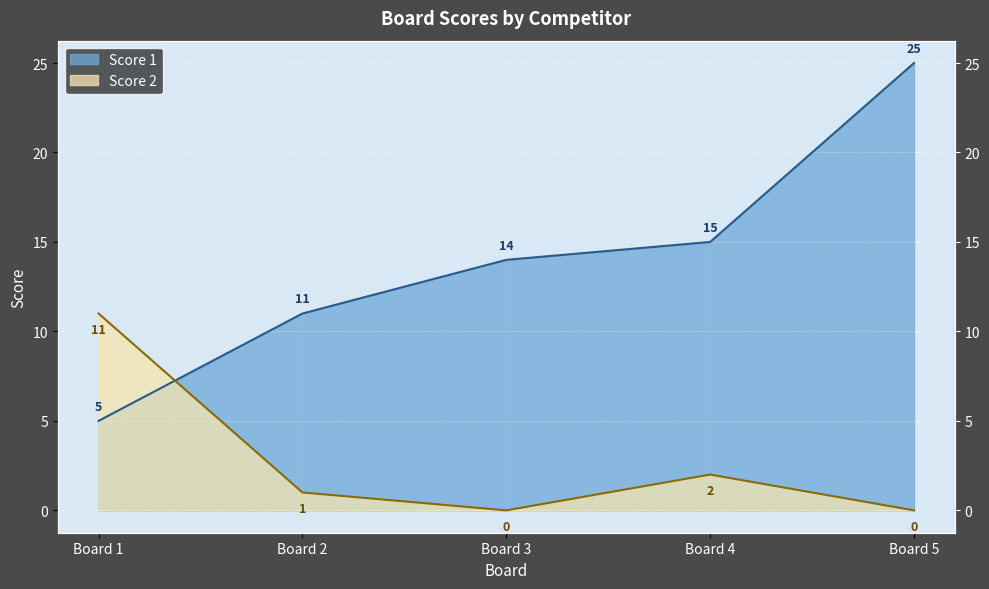

Which has a higher value, Board 5 or Board 4?

Board 5